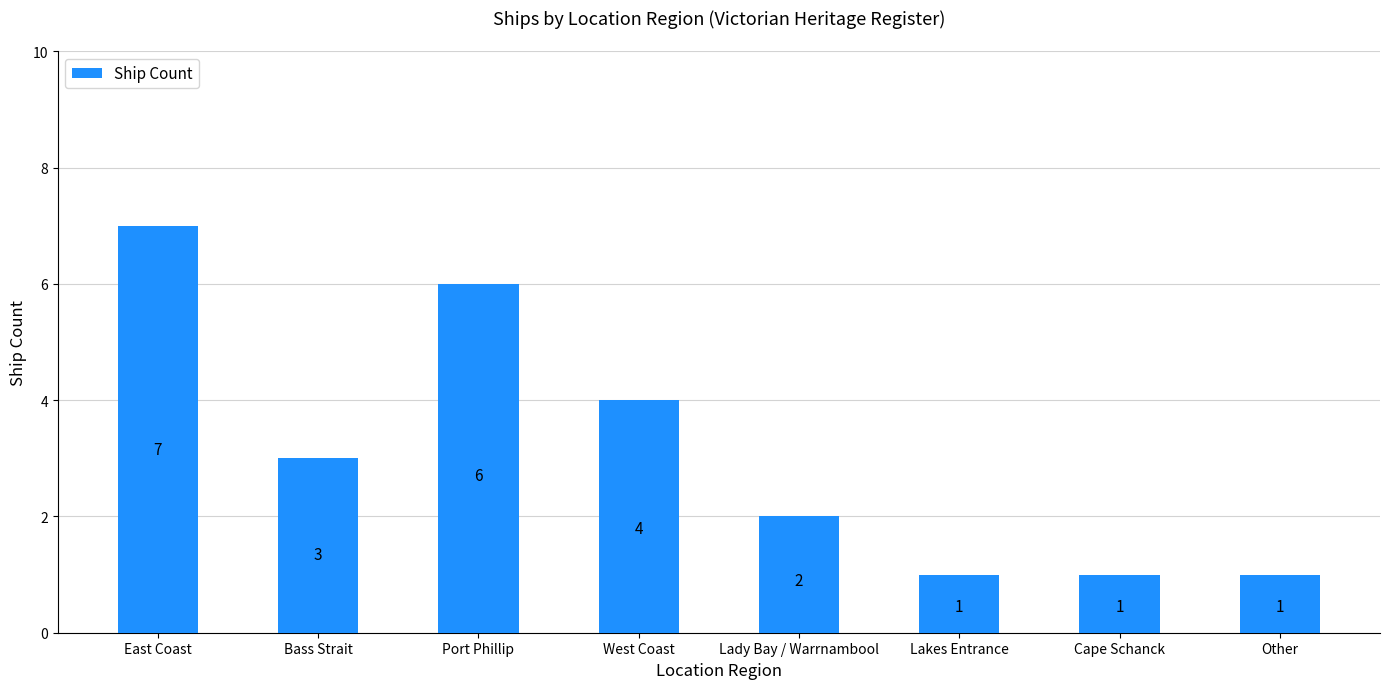

Is it true that the value at East Coast is 2?

False